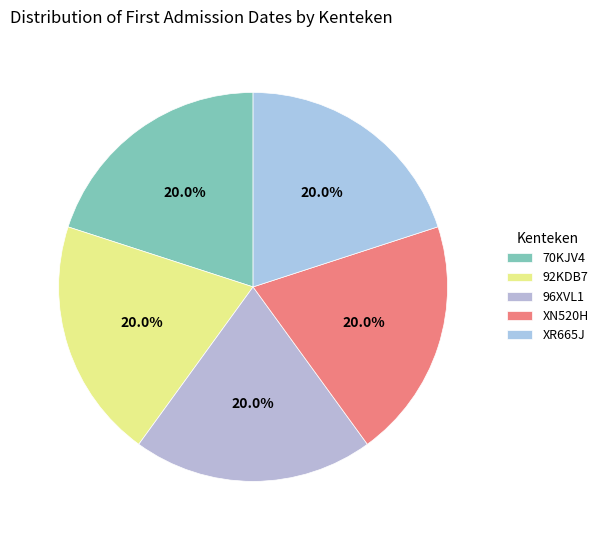

Is it true that 70KJV4 is 32% of the pie?

False